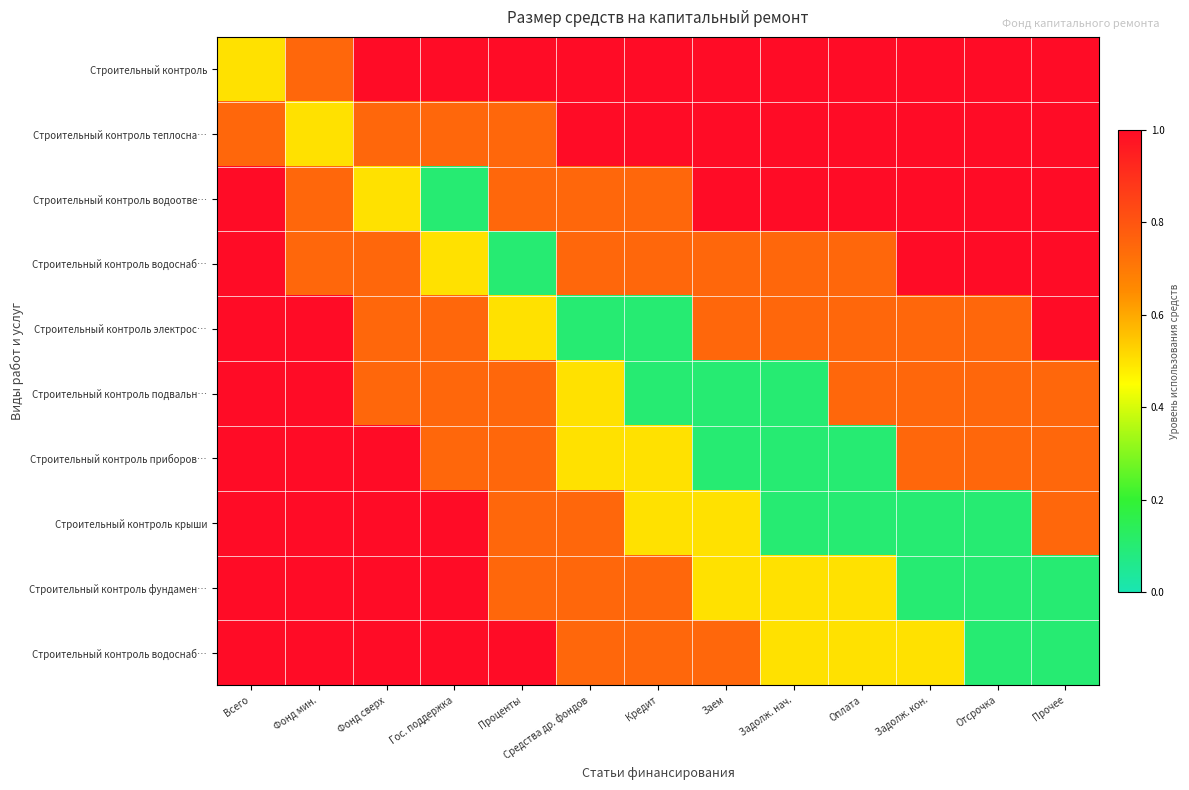

At how many categories does at least one series exceed 0?

13